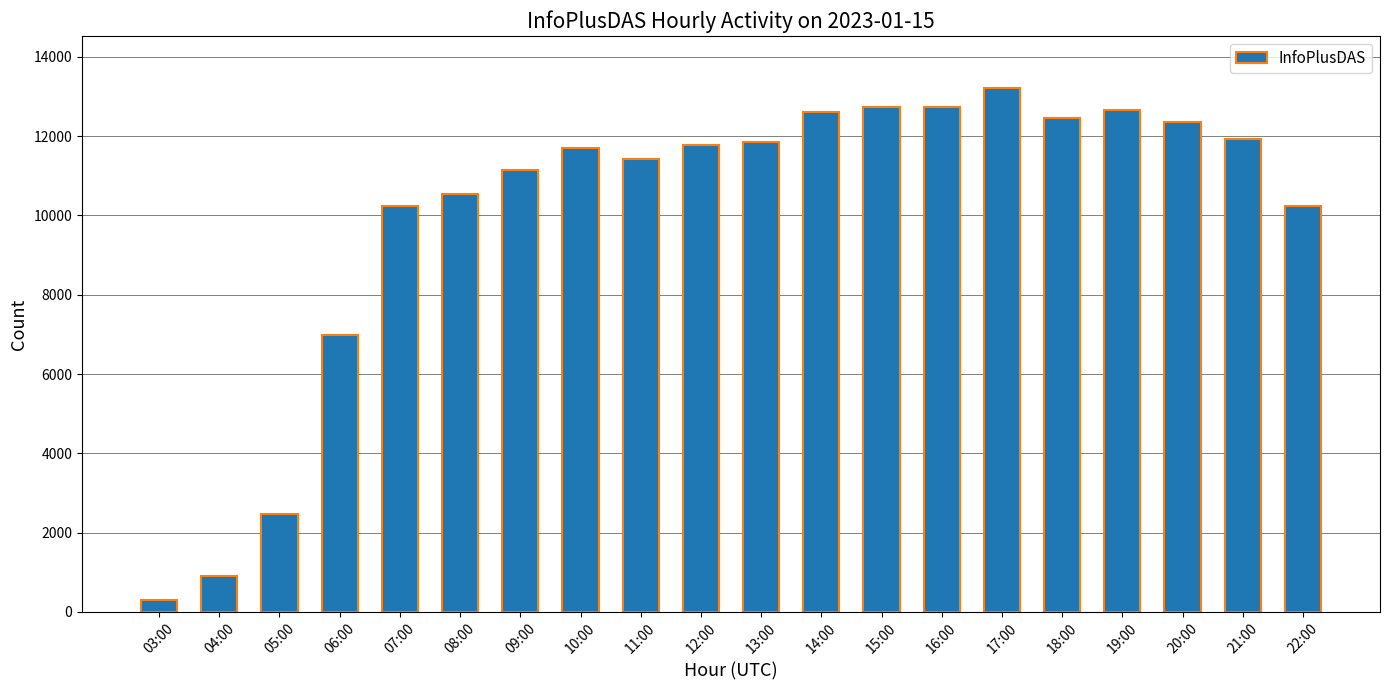

What position from the left is 15:00?

13